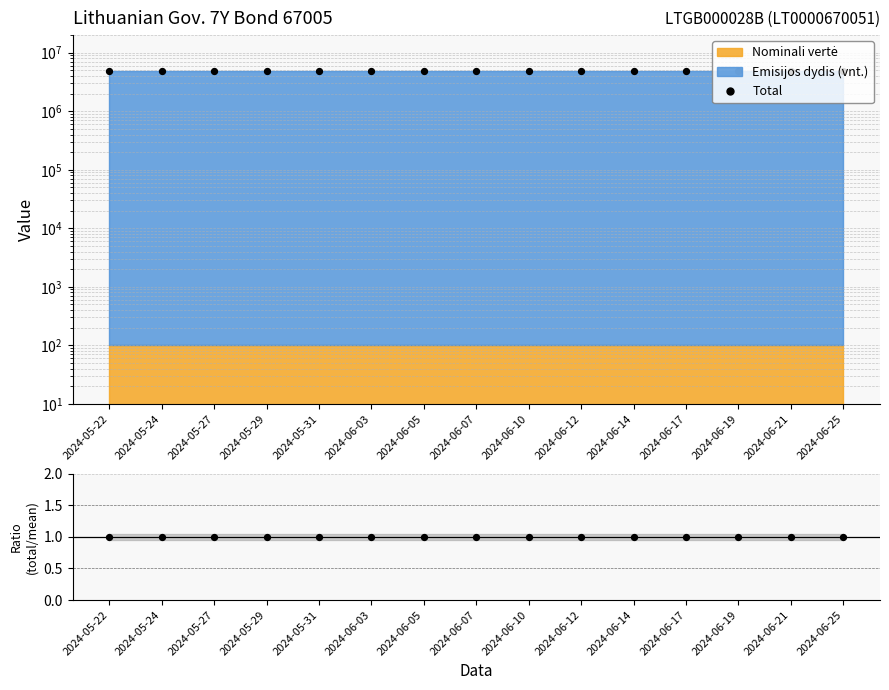

At which category is the sum across all series the highest?

2024-05-22